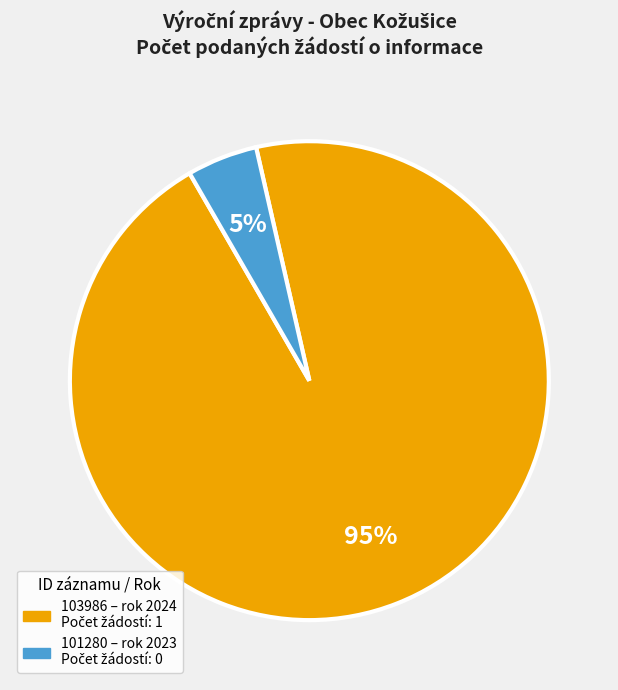

How many slices are in this pie chart?

2